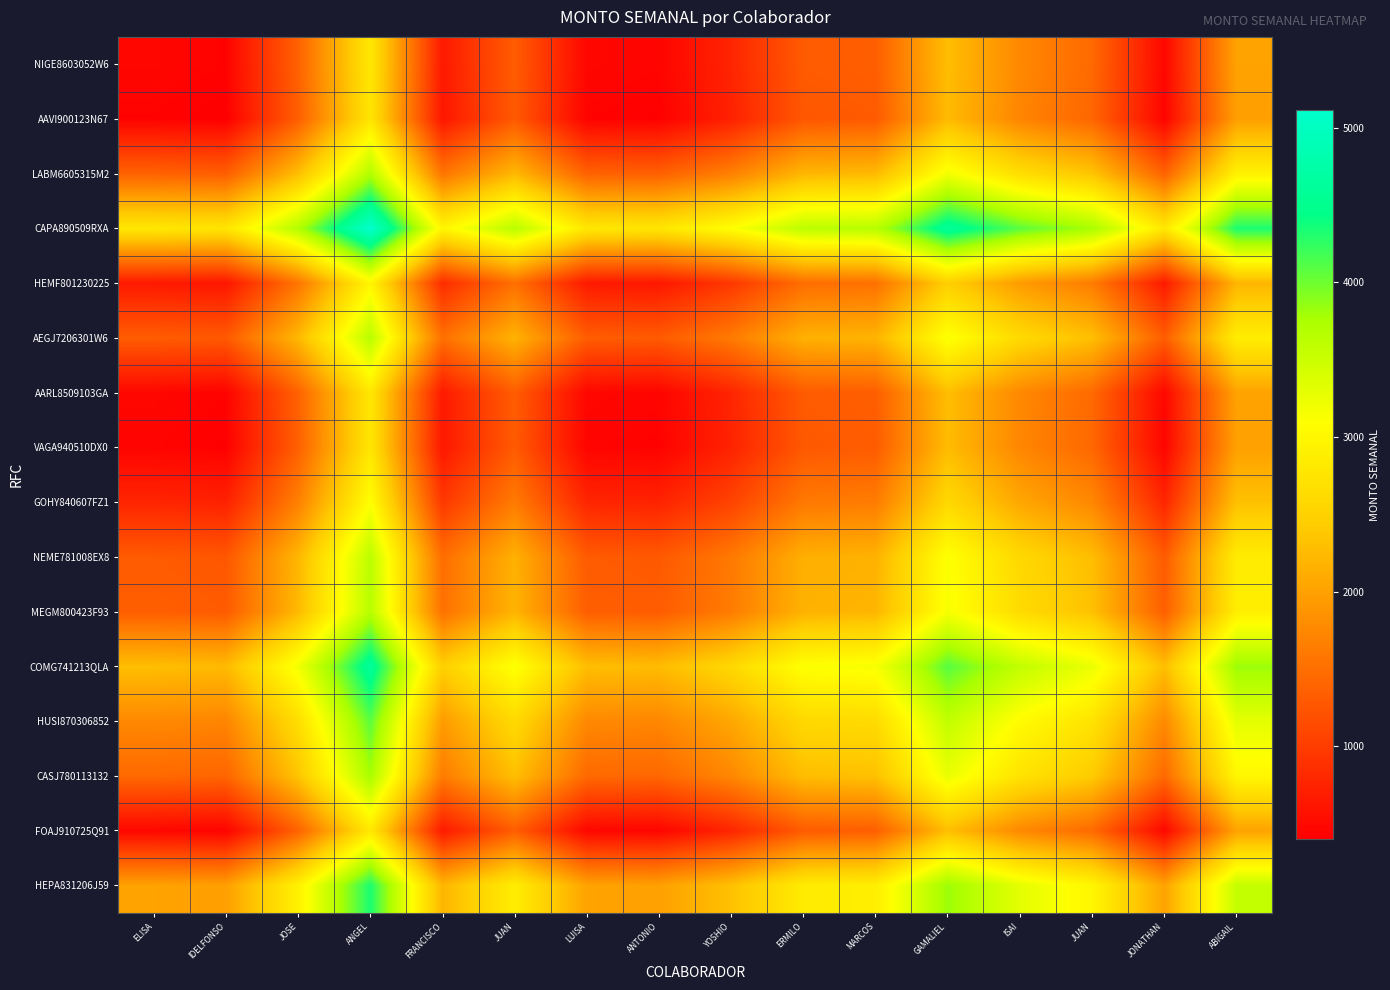

Reading left to right, transcribe all the data shown in this chart.

NIGE8603052W6: ELISA=467.9	IDELFONSO=433.9	JOSE=1374.0	ANGEL=2789.9	FRANCISCO=656.9	JUAN=1320.4	LUISA=470.3	ANTONIO=449.0	YOSHIO=769.6	ERMILO=1301.6	MARCOS=1334.3	GAMALIEL=2282.6	ISAI=1757.3	JUAN=1444.0	JONATHAN=473.7	ABIGAIL=2011.2
AAVI900123N67: ELISA=433.9	IDELFONSO=400.0	JOSE=1340.1	ANGEL=2755.9	FRANCISCO=623.0	JUAN=1286.4	LUISA=436.4	ANTONIO=415.1	YOSHIO=735.7	ERMILO=1267.7	MARCOS=1300.4	GAMALIEL=2248.7	ISAI=1723.4	JUAN=1410.1	JONATHAN=439.8	ABIGAIL=1977.3
LABM6605315M2: ELISA=1374.0	IDELFONSO=1340.1	JOSE=2280.2	ANGEL=3696.0	FRANCISCO=1563.1	JUAN=2226.5	LUISA=1376.5	ANTONIO=1355.2	YOSHIO=1675.8	ERMILO=2207.8	MARCOS=2240.5	GAMALIEL=3188.8	ISAI=2663.5	JUAN=2350.2	JONATHAN=1379.9	ABIGAIL=2917.4
CAPA890509RXA: ELISA=2789.9	IDELFONSO=2755.9	JOSE=3696.0	ANGEL=5111.9	FRANCISCO=2978.9	JUAN=3642.4	LUISA=2792.3	ANTONIO=2771.0	YOSHIO=3091.6	ERMILO=3623.6	MARCOS=3656.3	GAMALIEL=4604.6	ISAI=4079.3	JUAN=3766.0	JONATHAN=2795.7	ABIGAIL=4333.2
HEMF801230225: ELISA=656.9	IDELFONSO=623.0	JOSE=1563.1	ANGEL=2978.9	FRANCISCO=846.0	JUAN=1509.4	LUISA=659.4	ANTONIO=638.1	YOSHIO=958.7	ERMILO=1490.7	MARCOS=1523.4	GAMALIEL=2471.7	ISAI=1946.4	JUAN=1633.1	JONATHAN=662.8	ABIGAIL=2200.3
AEGJ7206301W6: ELISA=1320.4	IDELFONSO=1286.4	JOSE=2226.5	ANGEL=3642.4	FRANCISCO=1509.4	JUAN=2172.9	LUISA=1322.8	ANTONIO=1301.5	YOSHIO=1622.1	ERMILO=2154.1	MARCOS=2186.8	GAMALIEL=3135.1	ISAI=2609.8	JUAN=2296.5	JONATHAN=1326.2	ABIGAIL=2863.7
AARL8509103GA: ELISA=470.3	IDELFONSO=436.4	JOSE=1376.5	ANGEL=2792.3	FRANCISCO=659.4	JUAN=1322.8	LUISA=472.8	ANTONIO=451.5	YOSHIO=772.1	ERMILO=1304.1	MARCOS=1336.8	GAMALIEL=2285.1	ISAI=1759.8	JUAN=1446.5	JONATHAN=476.2	ABIGAIL=2013.7
VAGA940510DX0: ELISA=449.0	IDELFONSO=415.1	JOSE=1355.2	ANGEL=2771.0	FRANCISCO=638.1	JUAN=1301.5	LUISA=451.5	ANTONIO=430.1	YOSHIO=750.8	ERMILO=1282.8	MARCOS=1315.4	GAMALIEL=2263.8	ISAI=1738.4	JUAN=1425.1	JONATHAN=454.8	ABIGAIL=1992.4
GOHY840607FZ1: ELISA=769.6	IDELFONSO=735.7	JOSE=1675.8	ANGEL=3091.6	FRANCISCO=958.7	JUAN=1622.1	LUISA=772.1	ANTONIO=750.8	YOSHIO=1071.4	ERMILO=1603.4	MARCOS=1636.1	GAMALIEL=2584.4	ISAI=2059.1	JUAN=1745.8	JONATHAN=775.5	ABIGAIL=2313.0
NEME781008EX8: ELISA=1301.6	IDELFONSO=1267.7	JOSE=2207.8	ANGEL=3623.6	FRANCISCO=1490.7	JUAN=2154.1	LUISA=1304.1	ANTONIO=1282.8	YOSHIO=1603.4	ERMILO=2135.4	MARCOS=2168.0	GAMALIEL=3116.4	ISAI=2591.0	JUAN=2277.8	JONATHAN=1307.5	ABIGAIL=2845.0
MEGM800423F93: ELISA=1334.3	IDELFONSO=1300.4	JOSE=2240.5	ANGEL=3656.3	FRANCISCO=1523.4	JUAN=2186.8	LUISA=1336.8	ANTONIO=1315.4	YOSHIO=1636.1	ERMILO=2168.0	MARCOS=2200.7	GAMALIEL=3149.0	ISAI=2623.7	JUAN=2310.4	JONATHAN=1340.1	ABIGAIL=2877.6
COMG741213QLA: ELISA=2282.6	IDELFONSO=2248.7	JOSE=3188.8	ANGEL=4604.6	FRANCISCO=2471.7	JUAN=3135.1	LUISA=2285.1	ANTONIO=2263.8	YOSHIO=2584.4	ERMILO=3116.4	MARCOS=3149.0	GAMALIEL=4097.4	ISAI=3572.0	JUAN=3258.8	JONATHAN=2288.4	ABIGAIL=3826.0
HUSI870306852: ELISA=1757.3	IDELFONSO=1723.4	JOSE=2663.5	ANGEL=4079.3	FRANCISCO=1946.4	JUAN=2609.8	LUISA=1759.8	ANTONIO=1738.4	YOSHIO=2059.1	ERMILO=2591.0	MARCOS=2623.7	GAMALIEL=3572.0	ISAI=3046.7	JUAN=2733.4	JONATHAN=1763.1	ABIGAIL=3300.6
CASJ780113132: ELISA=1444.0	IDELFONSO=1410.1	JOSE=2350.2	ANGEL=3766.0	FRANCISCO=1633.1	JUAN=2296.5	LUISA=1446.5	ANTONIO=1425.1	YOSHIO=1745.8	ERMILO=2277.8	MARCOS=2310.4	GAMALIEL=3258.8	ISAI=2733.4	JUAN=2420.1	JONATHAN=1449.8	ABIGAIL=2987.4
FOAJ910725Q91: ELISA=473.7	IDELFONSO=439.8	JOSE=1379.9	ANGEL=2795.7	FRANCISCO=662.8	JUAN=1326.2	LUISA=476.2	ANTONIO=454.8	YOSHIO=775.5	ERMILO=1307.5	MARCOS=1340.1	GAMALIEL=2288.4	ISAI=1763.1	JUAN=1449.8	JONATHAN=479.5	ABIGAIL=2017.1
HEPA831206J59: ELISA=2011.2	IDELFONSO=1977.3	JOSE=2917.4	ANGEL=4333.2	FRANCISCO=2200.3	JUAN=2863.7	LUISA=2013.7	ANTONIO=1992.4	YOSHIO=2313.0	ERMILO=2845.0	MARCOS=2877.6	GAMALIEL=3826.0	ISAI=3300.6	JUAN=2987.4	JONATHAN=2017.1	ABIGAIL=3554.6